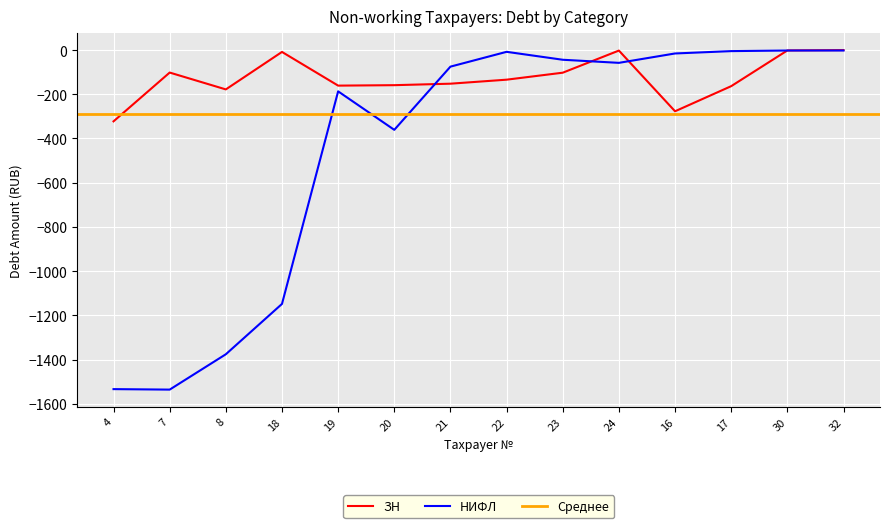

Rank the categories by НИФЛ value from highest to lowest.

32, 30, 17, 22, 16, 23, 24, 21, 19, 20, 18, 8, 4, 7